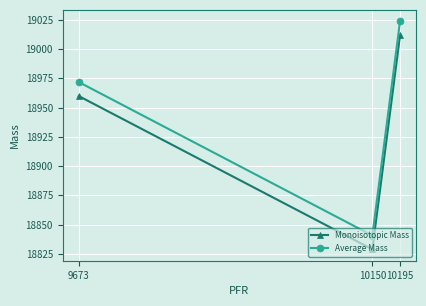

Which series has the widest spread of values?

Average Mass